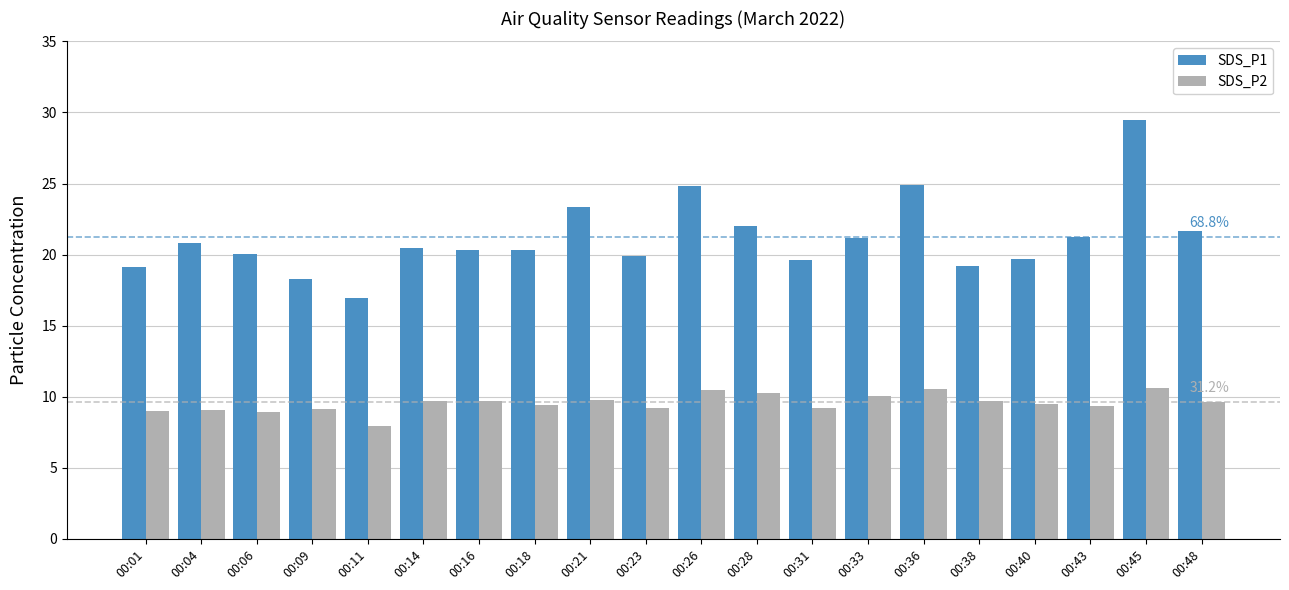

Which series has the largest range (max minus min)?

SDS_P1